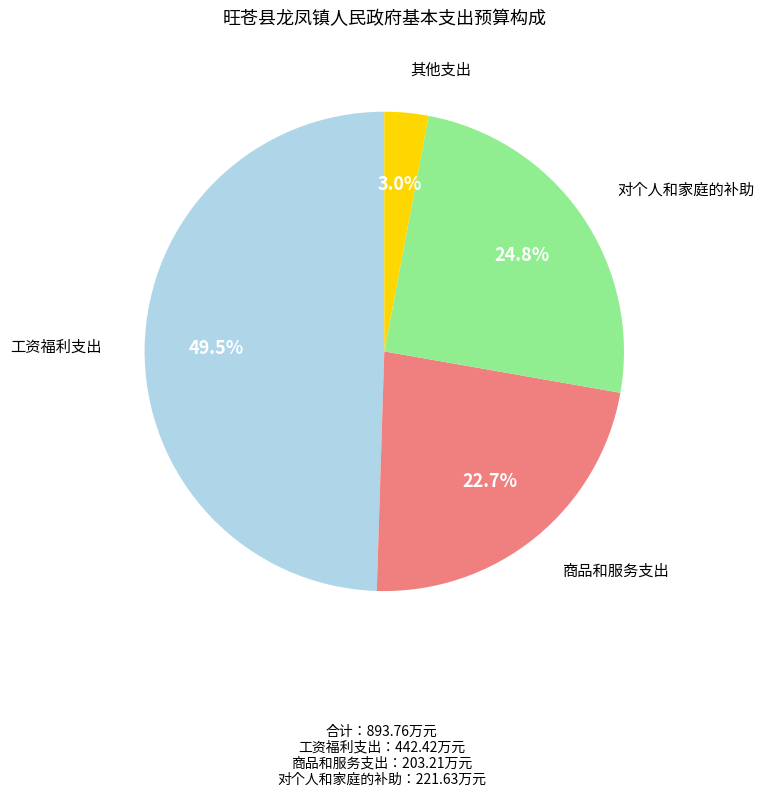

How many segments does this pie chart have?

4